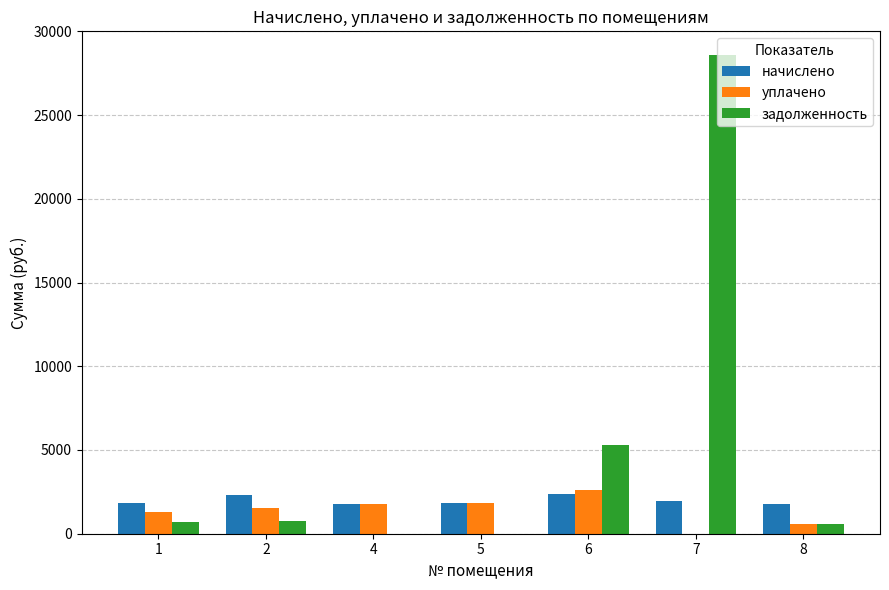

Is the value of задолженность at 6 greater than the value of уплачено at 4?

Yes